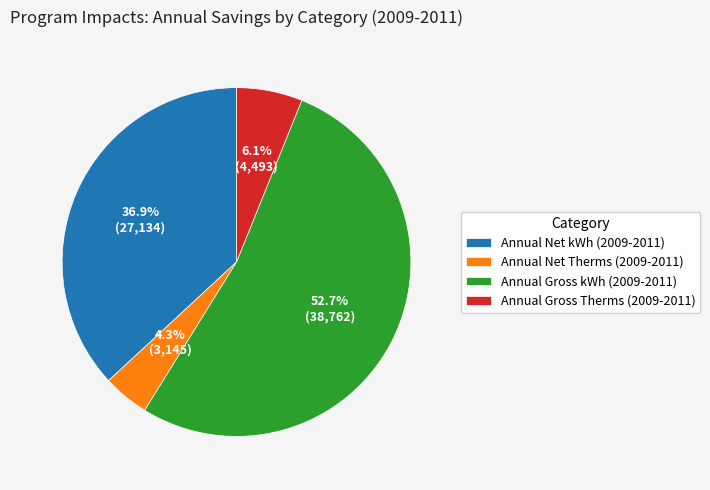

Is there any slice that represents more than half of the pie?

Yes